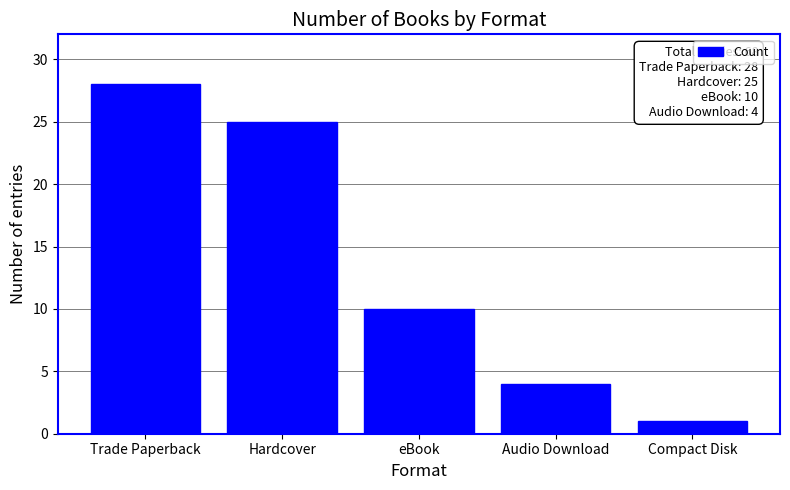

At which label does the data first exceed 10?

Trade Paperback